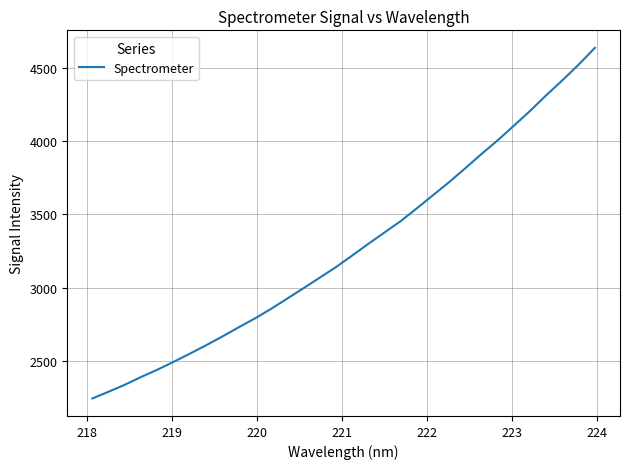

What is the maximum value shown in the chart?

4640.0